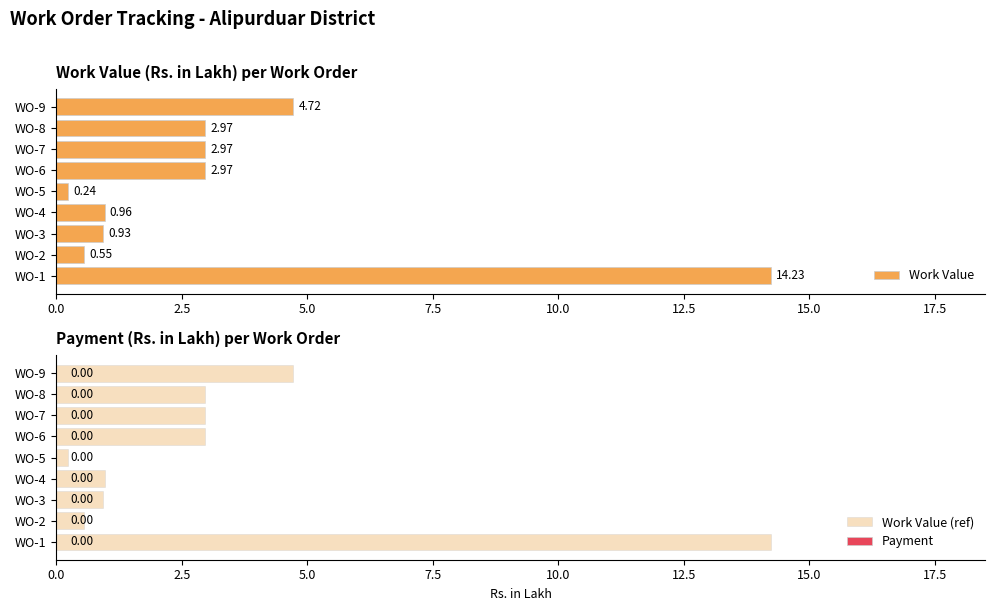

Rank the series by their maximum value, from lowest to highest.

Payment, Work Value, Work Value (ref)